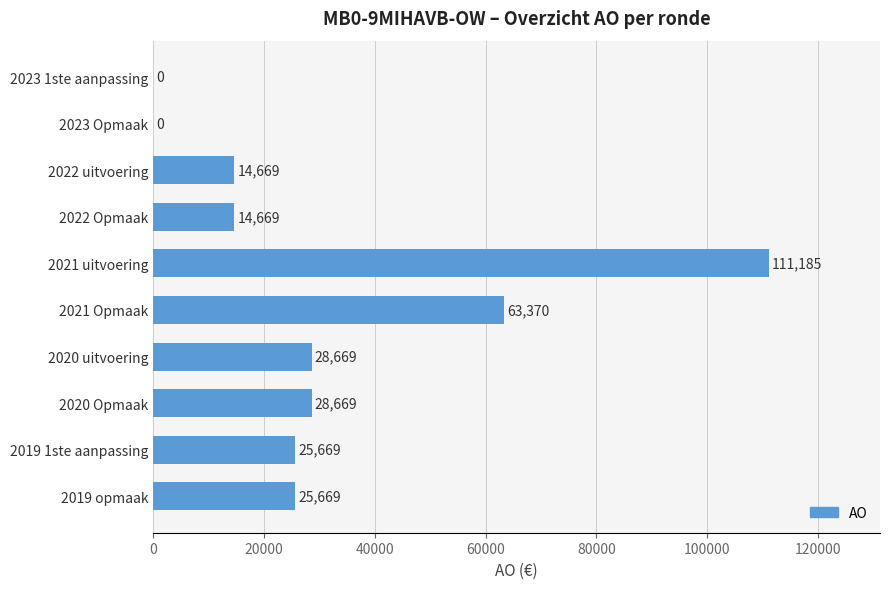

What is the sum of all values?

312569